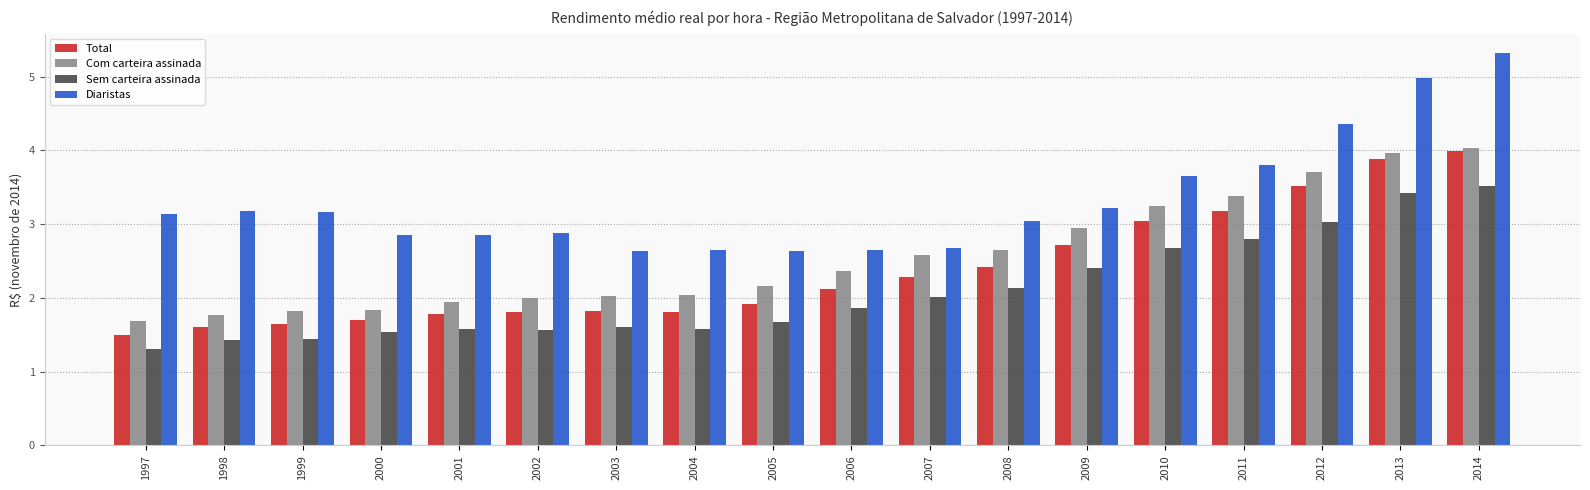

What is the total value across all series at 2012?

14.6